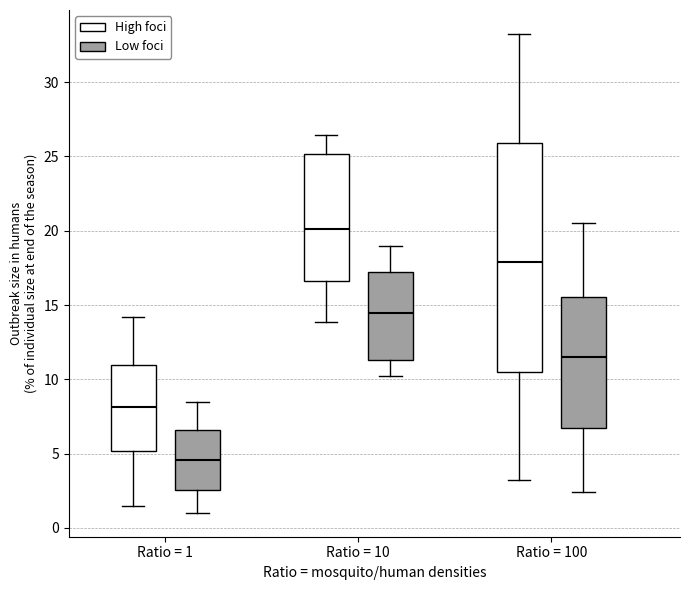

Comparing the boxes themselves (not the whiskers), which one is the tallest?

Ratio = 100 (High foci)